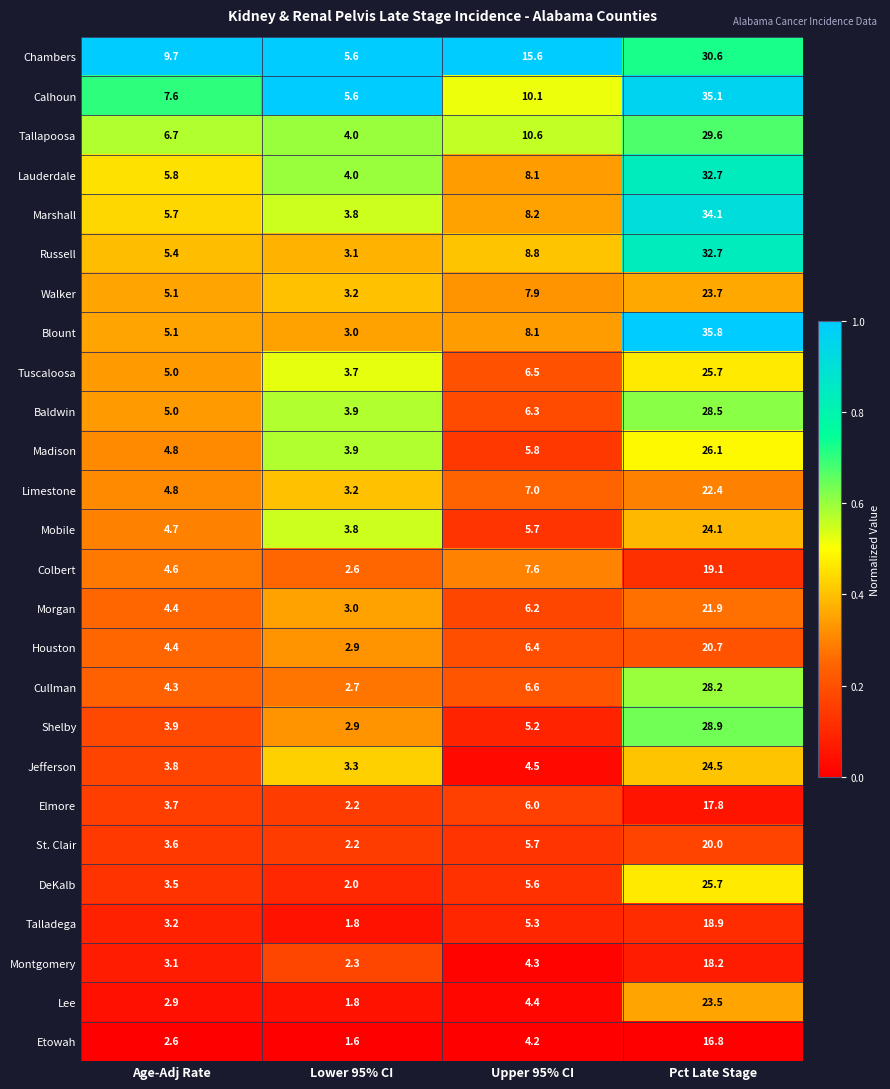

At which category is the sum across all series the highest?

Pct Late Stage